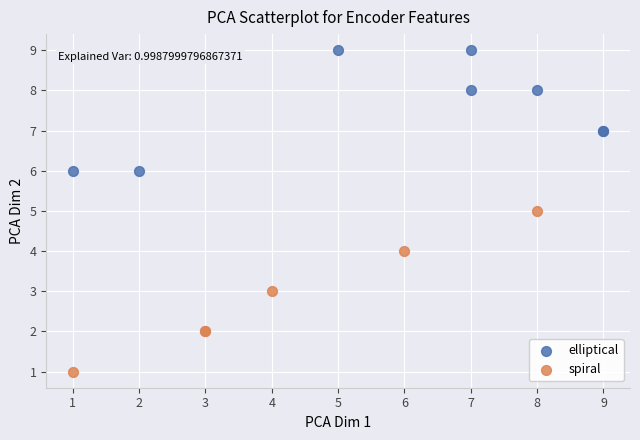

Which series has the widest spread of Y values?

spiral